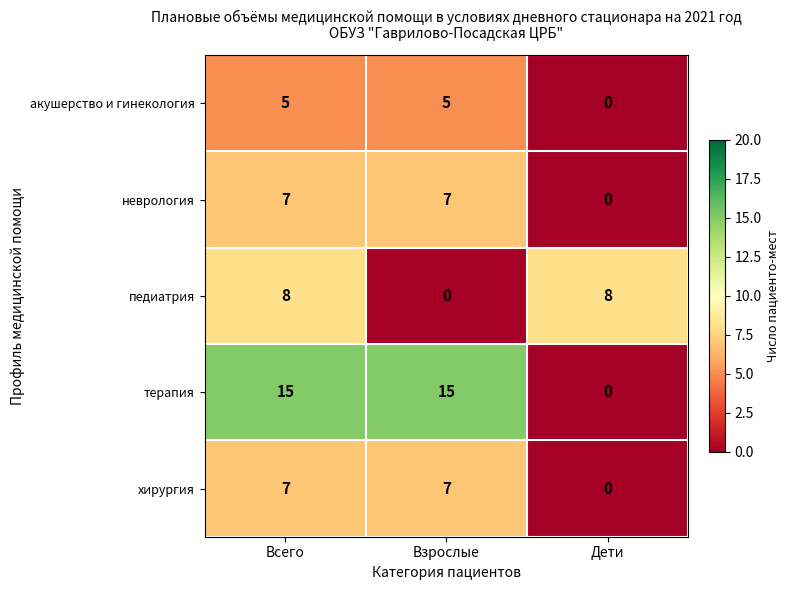

What is the sum of all хирургия values?

14